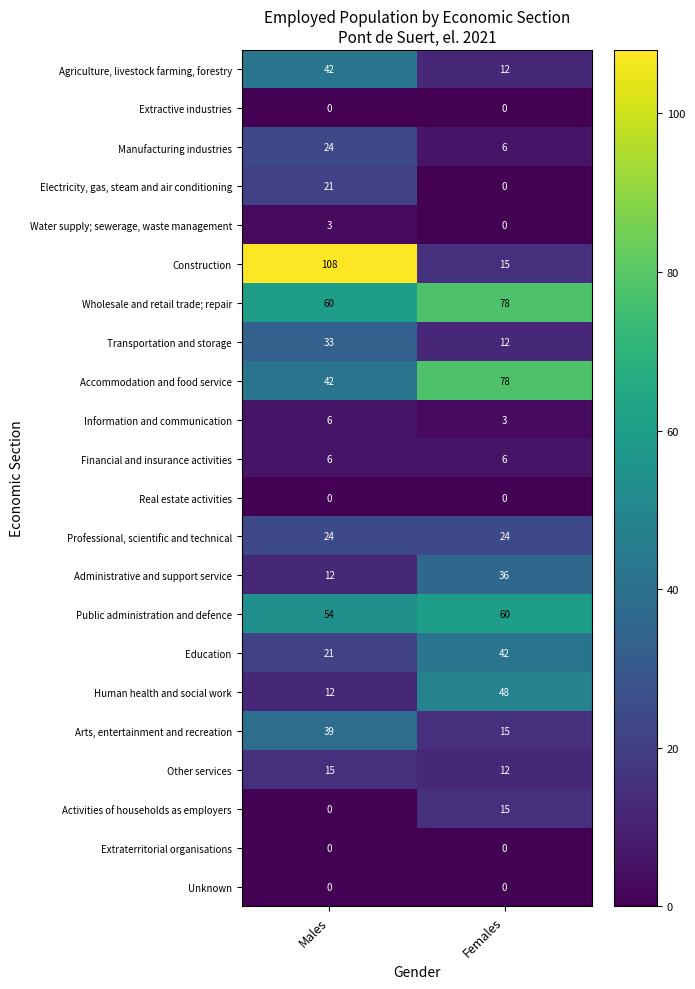

What is the difference between the Manufacturing industries values at Females and Males?

18